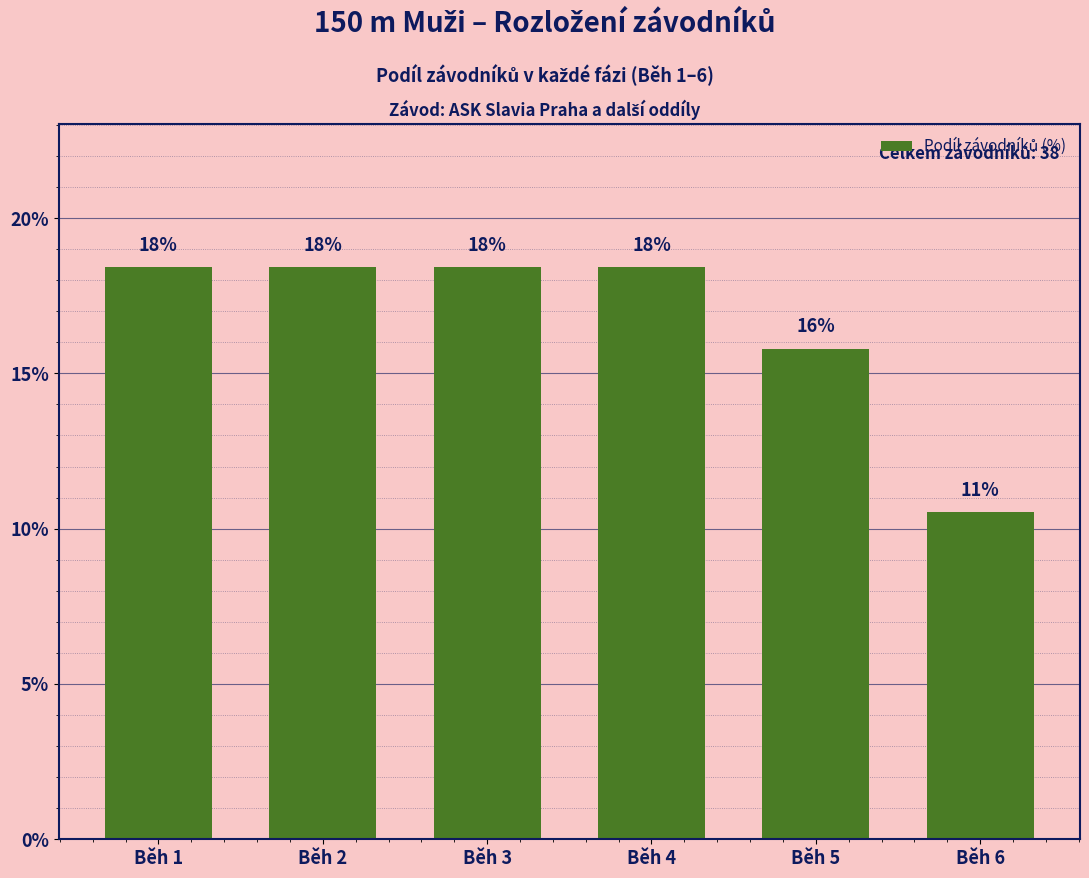

Which label corresponds to the largest value in the chart?

Běh 1